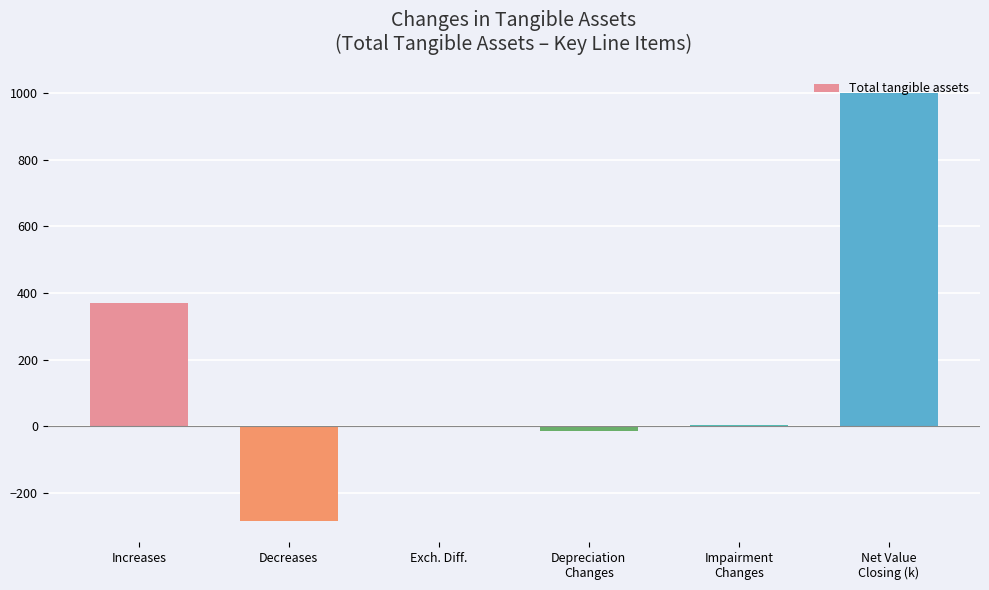

Which has a higher value, Decreases or Net Value
Closing (k)?

Net Value
Closing (k)